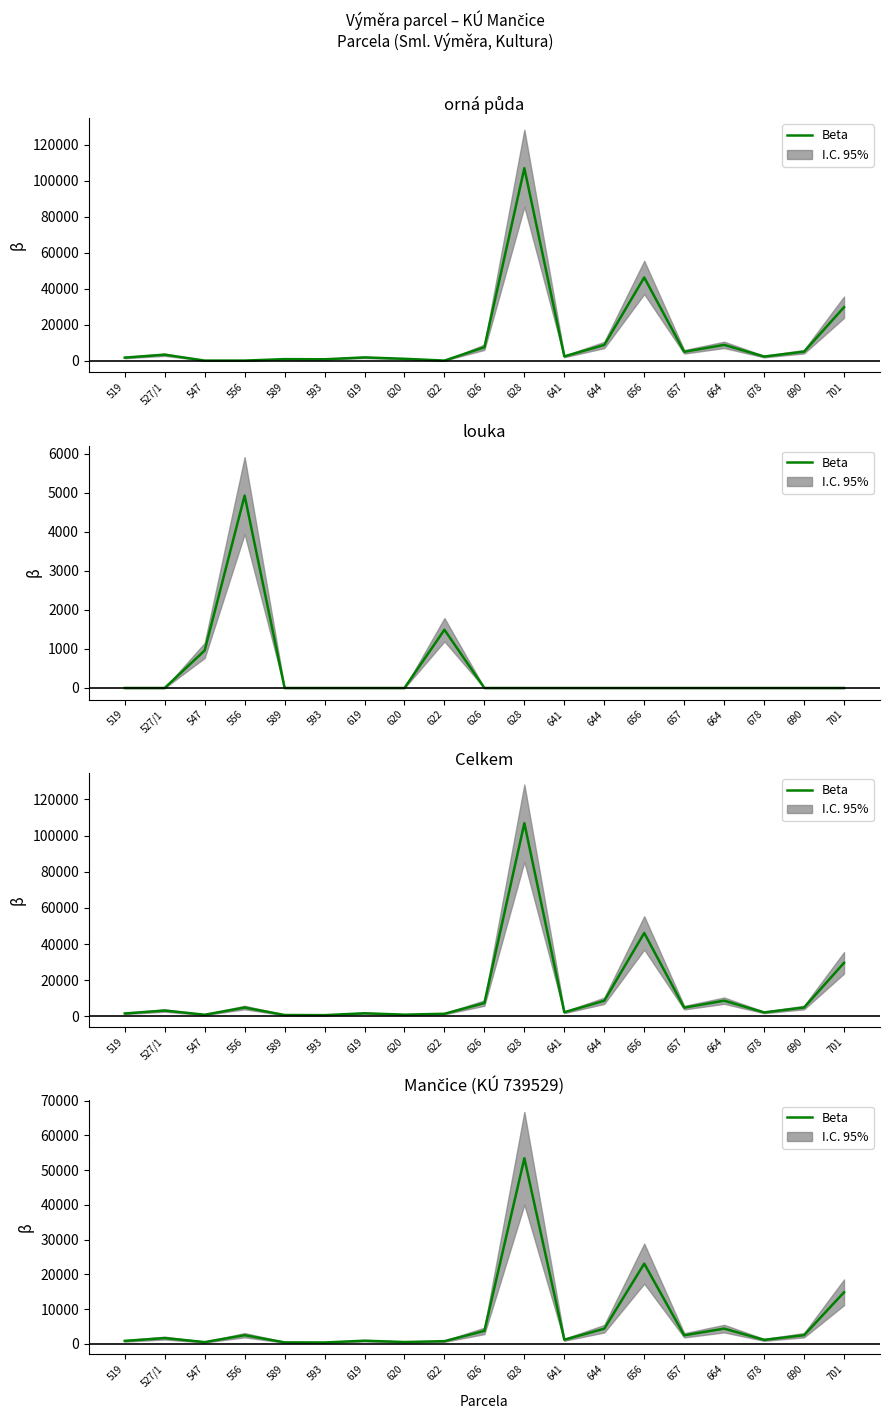

Where is the data nearest to the value 26898?

656